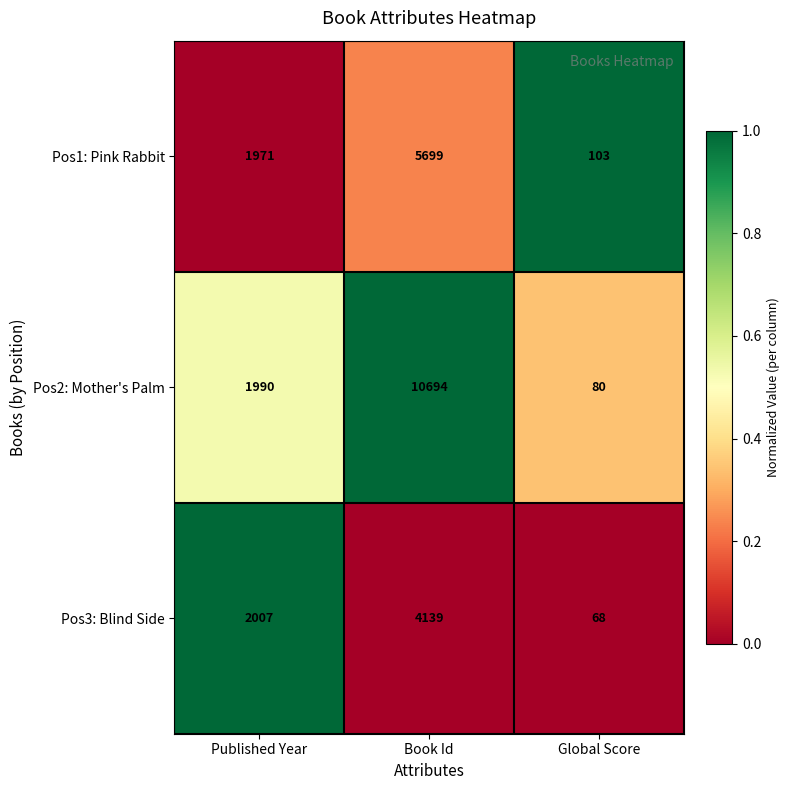

What is the total value across all series at Book Id?

20532